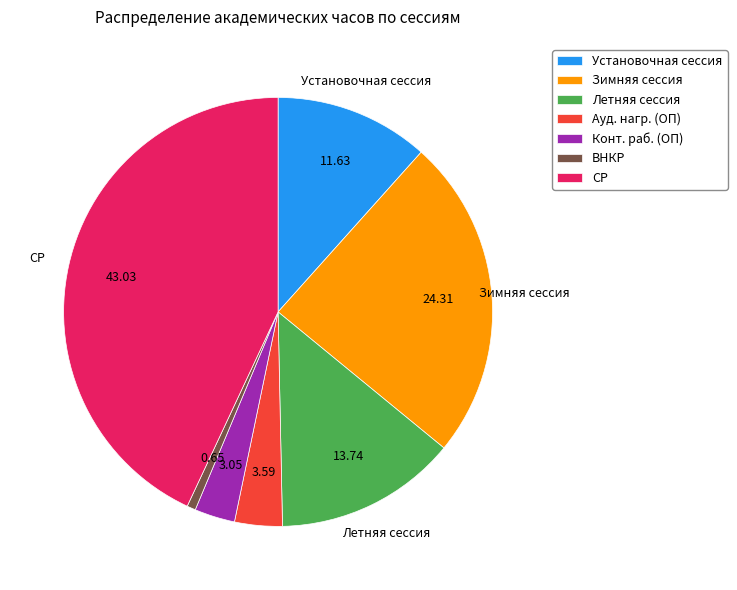

Does Летняя сессия represent more than half of the total?

No